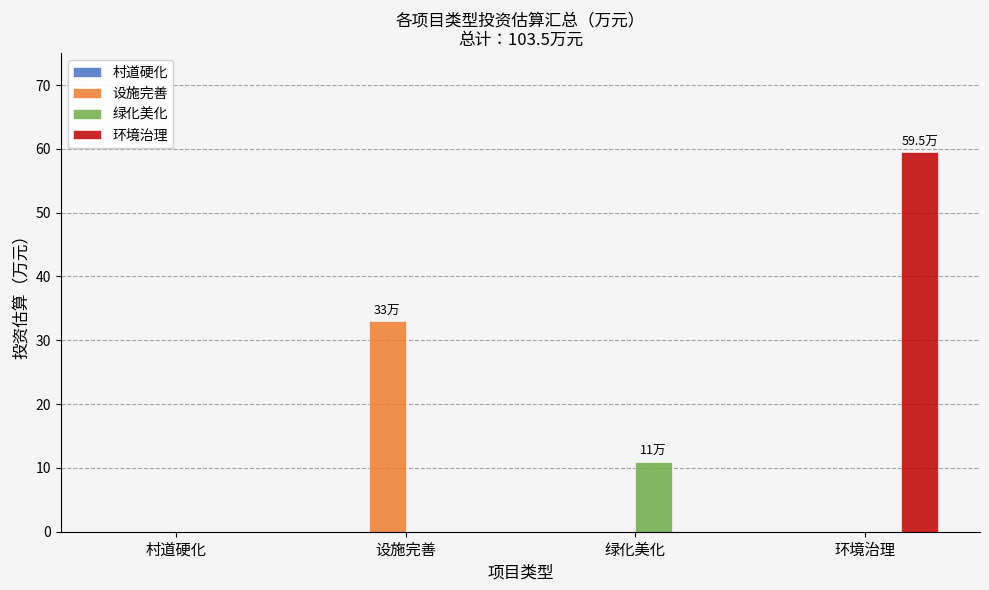

Between 村道硬化 and 绿化美化, which series saw the biggest shift?

绿化美化